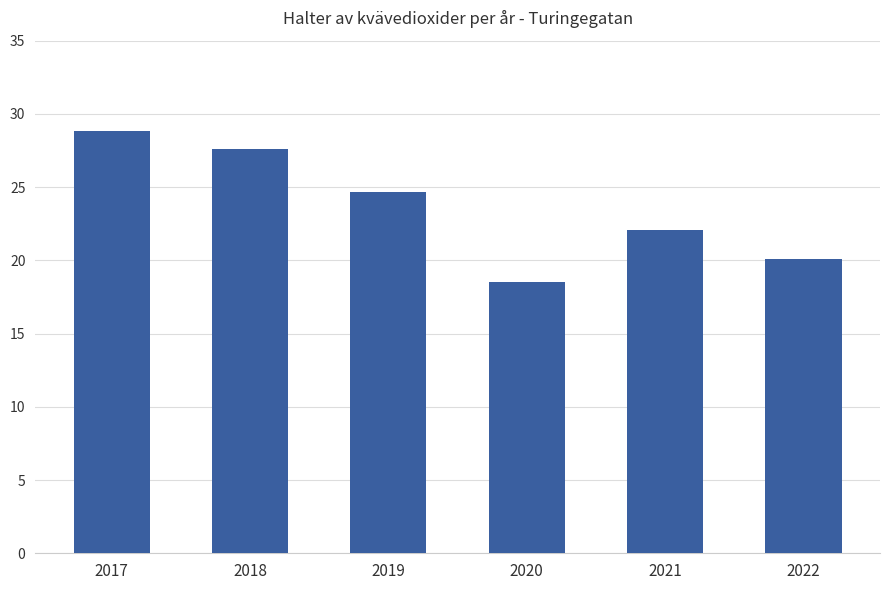

What is the ratio of the value at 2022 to the value at 2019?

0.8